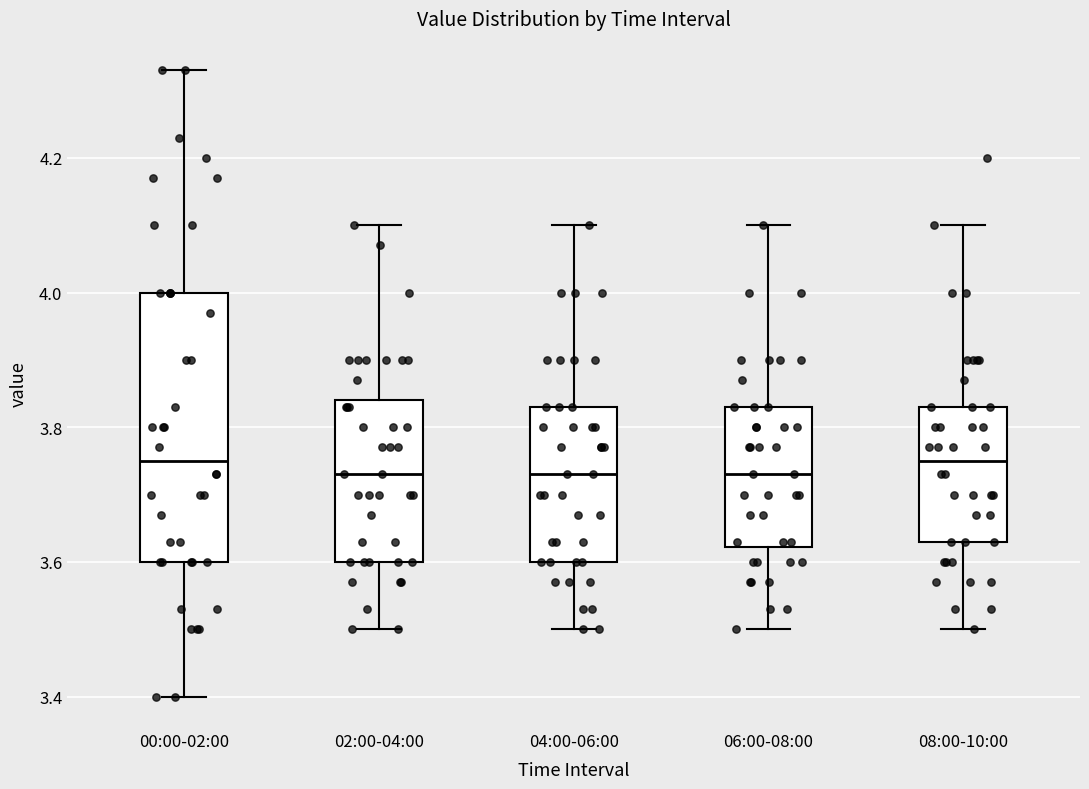

Comparing the boxes themselves (not the whiskers), which one is the tallest?

00:00-02:00